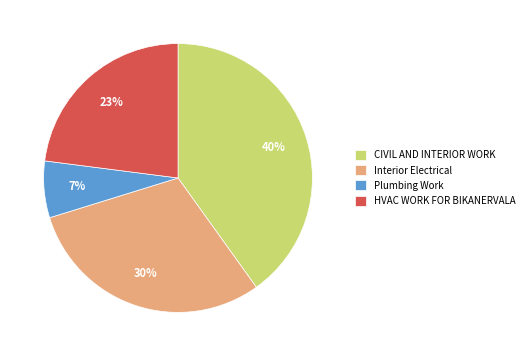

To the nearest percent, what is the average slice percentage?

25%